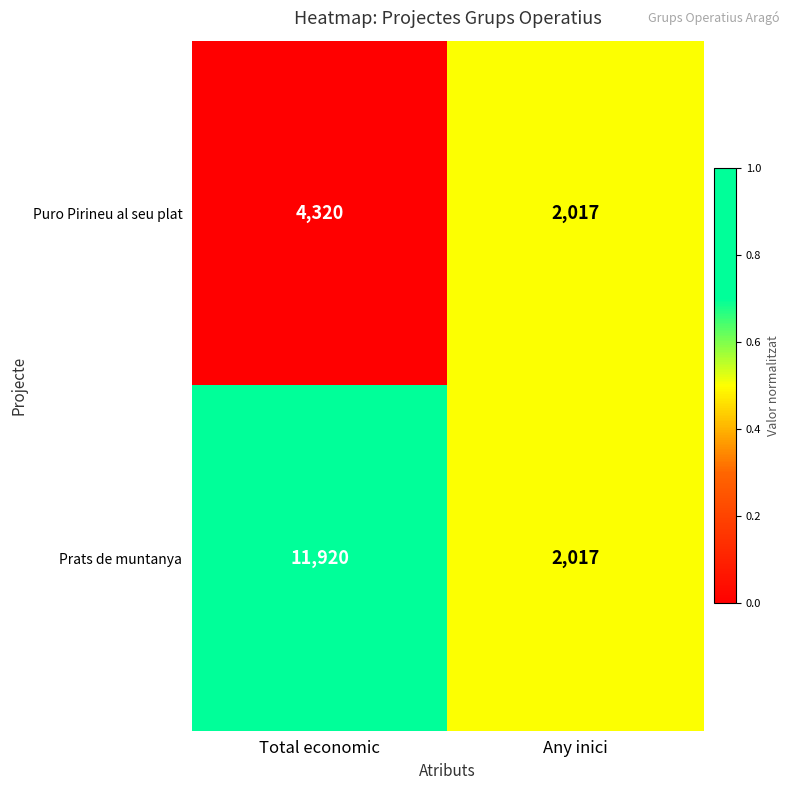

Where is Puro Pirineu al seu plat nearest to the value 3168?

Any inici